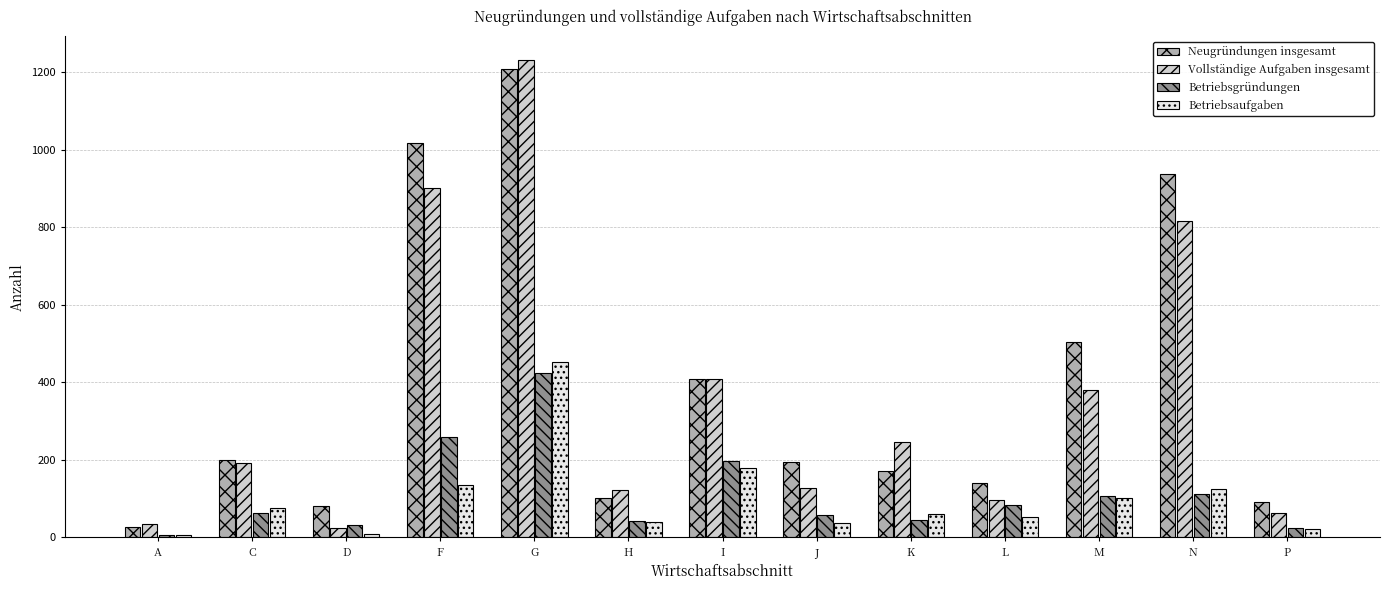

At which label does Neugründungen insgesamt reach its minimum?

A